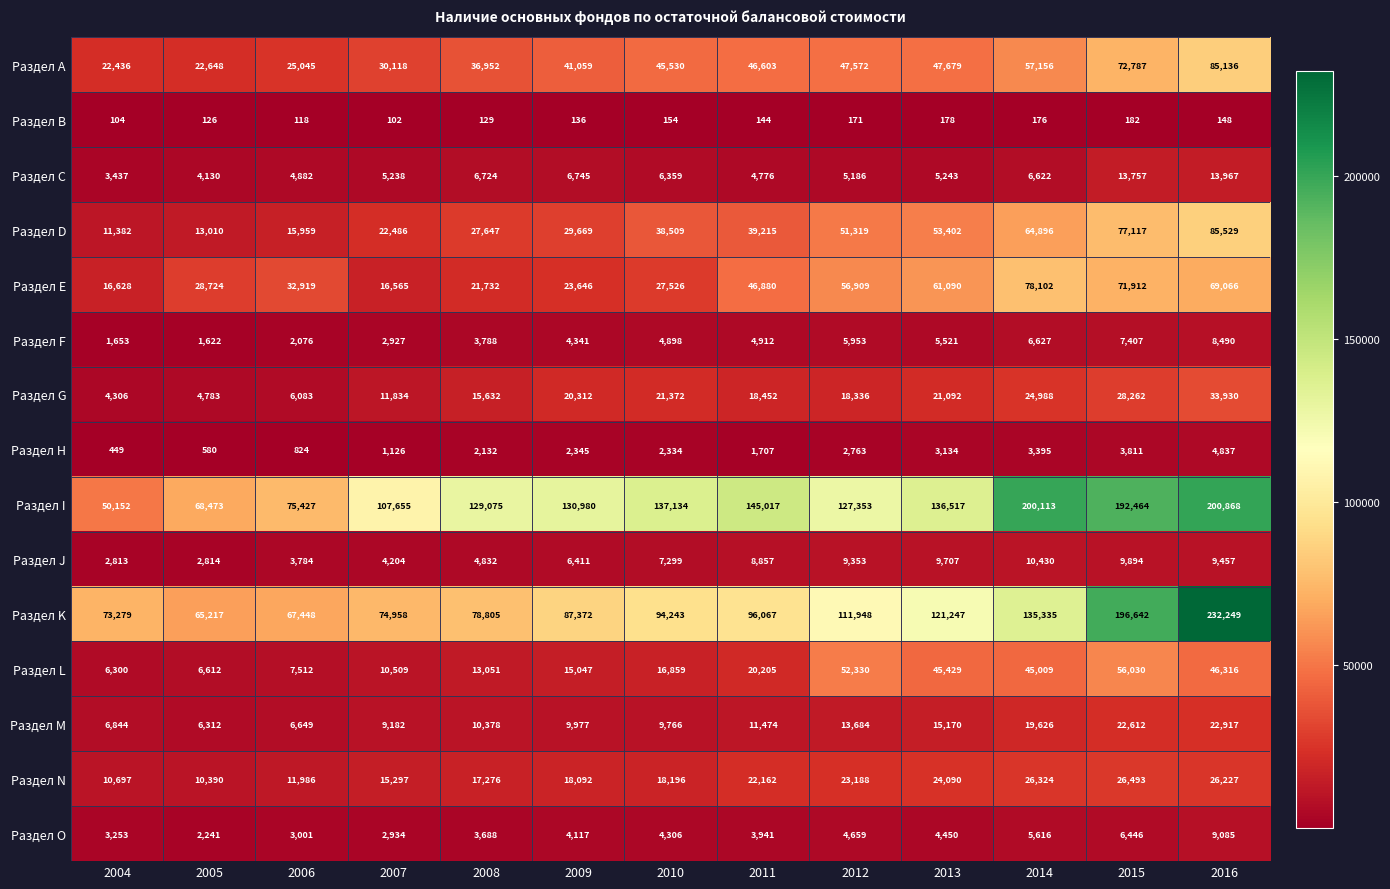

The value of Раздел M at 2009 is 2651. True or false?

False